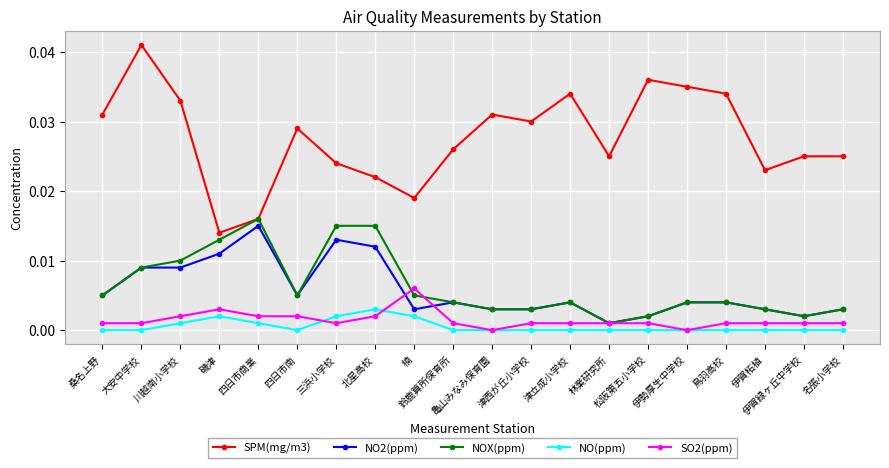

True or false: SPM(mg/m3) and NO2(ppm) intersect in this chart.

False